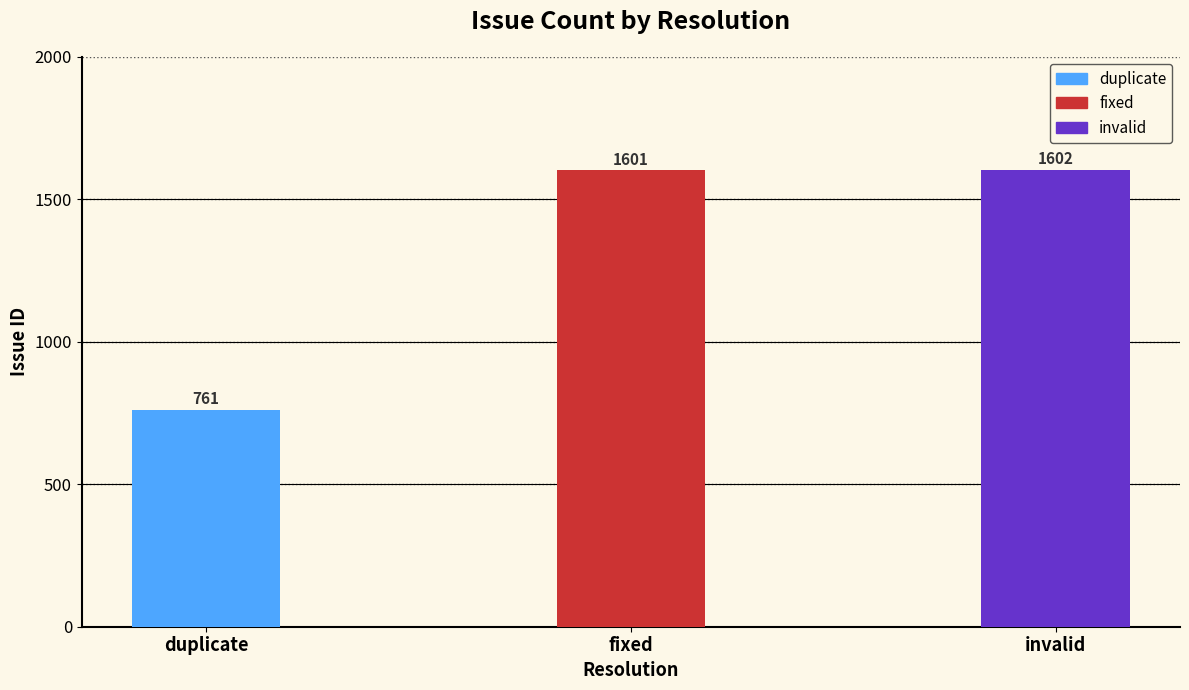

Reading right to left, transcribe all the data shown in this chart.

invalid=1602	fixed=1601	duplicate=761